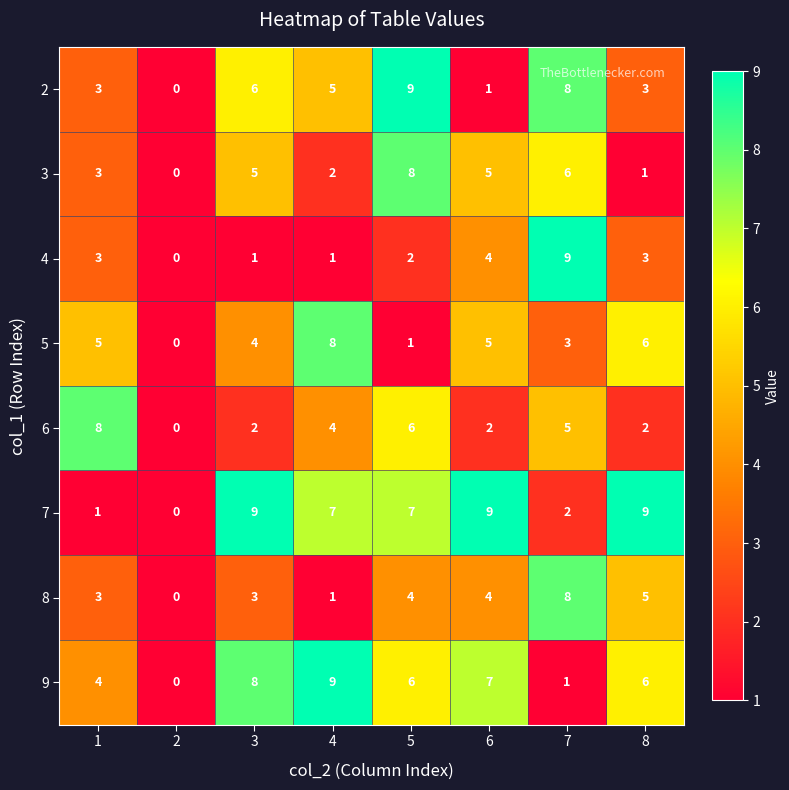

What is the difference between the highest and lowest values at 5?

8